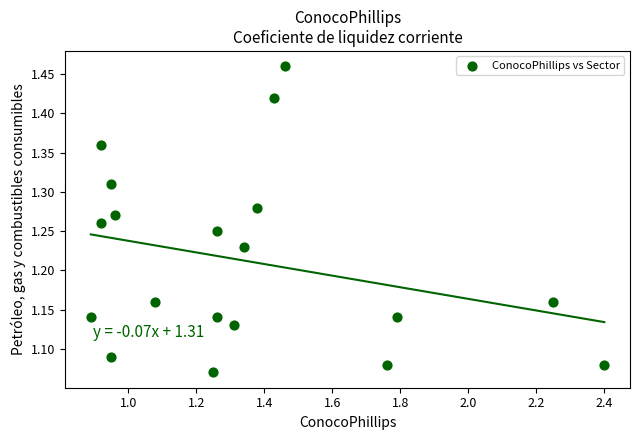

What is the range of Y values (max minus min)?

0.4